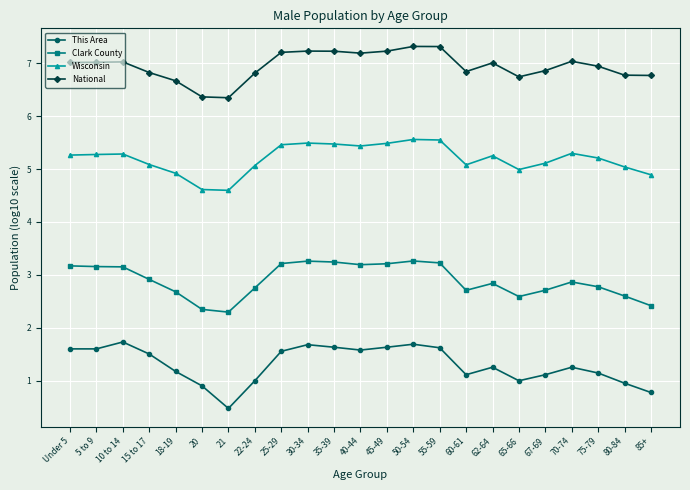

What is the value of the This Area point at the 2nd from the left?

1.6